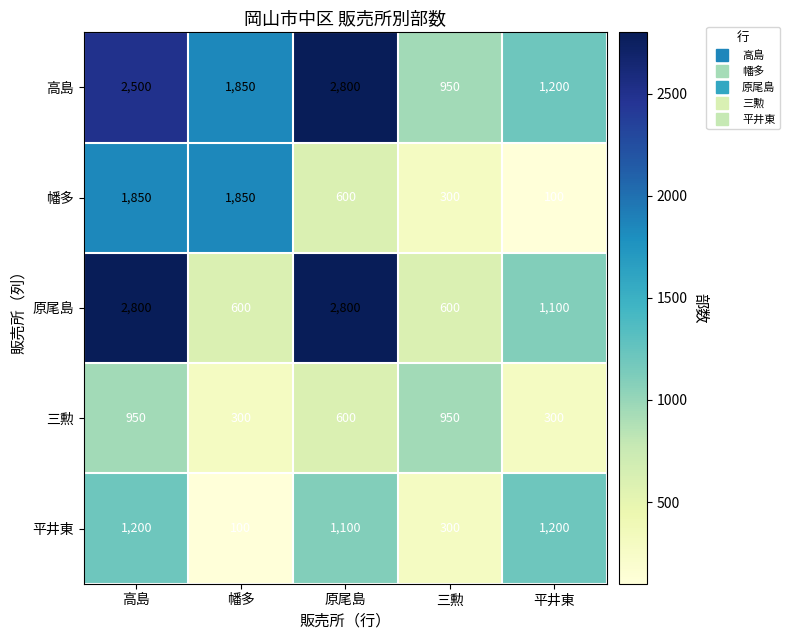

How many distinct data groups are displayed?

5